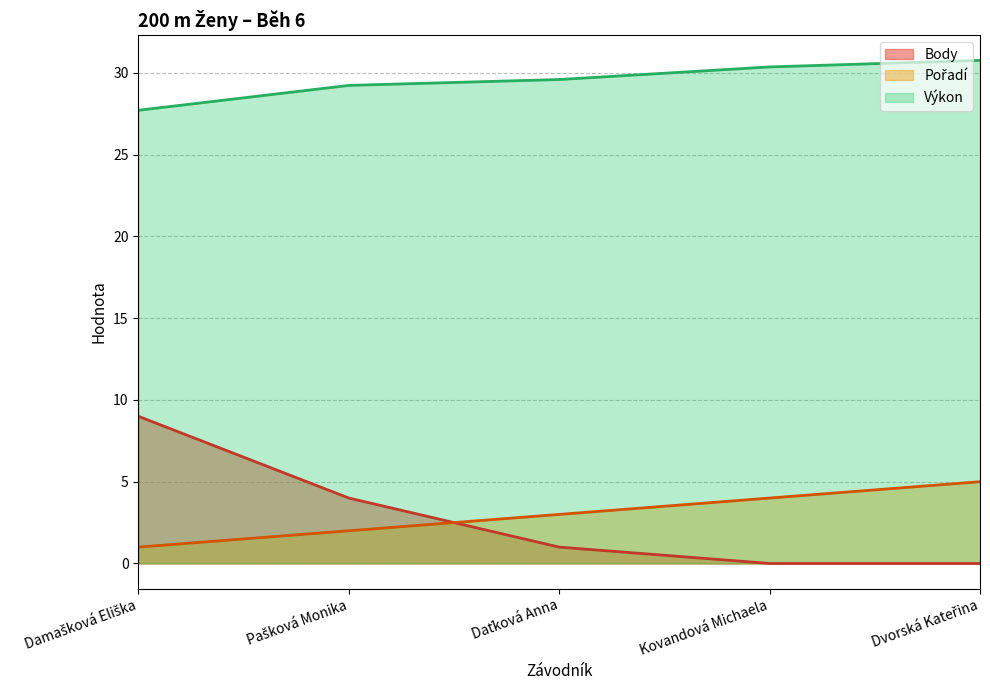

True or false: Výkon has more than 2 points higher than both neighbors.

False